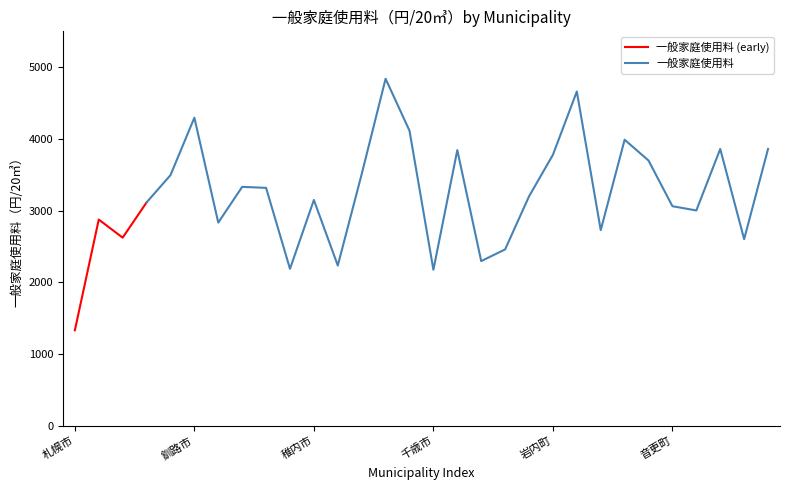

Reading right to left, what are all the values shown in this chart?

3861	2604	3861	3004	3063	3700	3990	2730	4662	3780	3200	2461	2298	3845	2177	4116	4840	3511	2236	3150	2190	3319	3333	2835	4297	3496	3116	2625	2877	1333